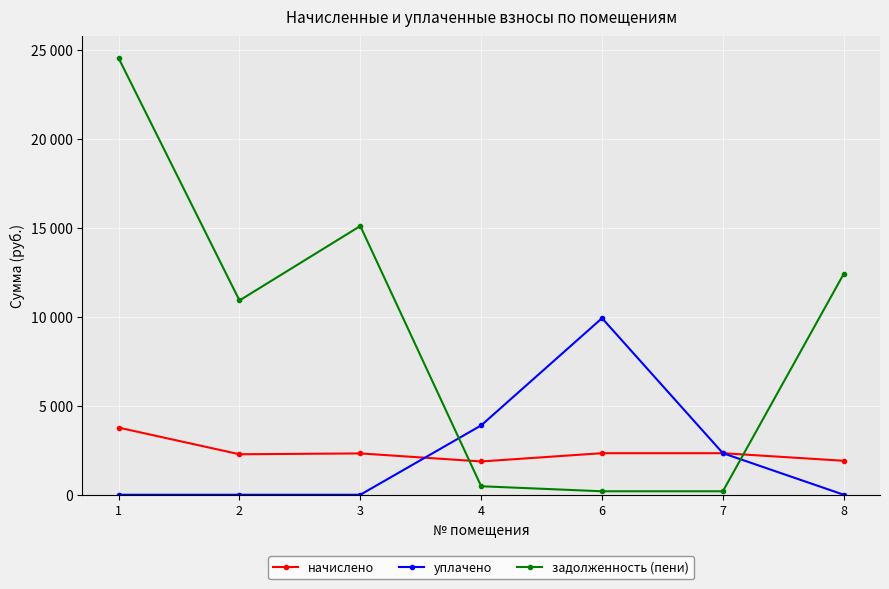

In начислено, how many points are higher than both neighbors (excluding endpoints)?

1